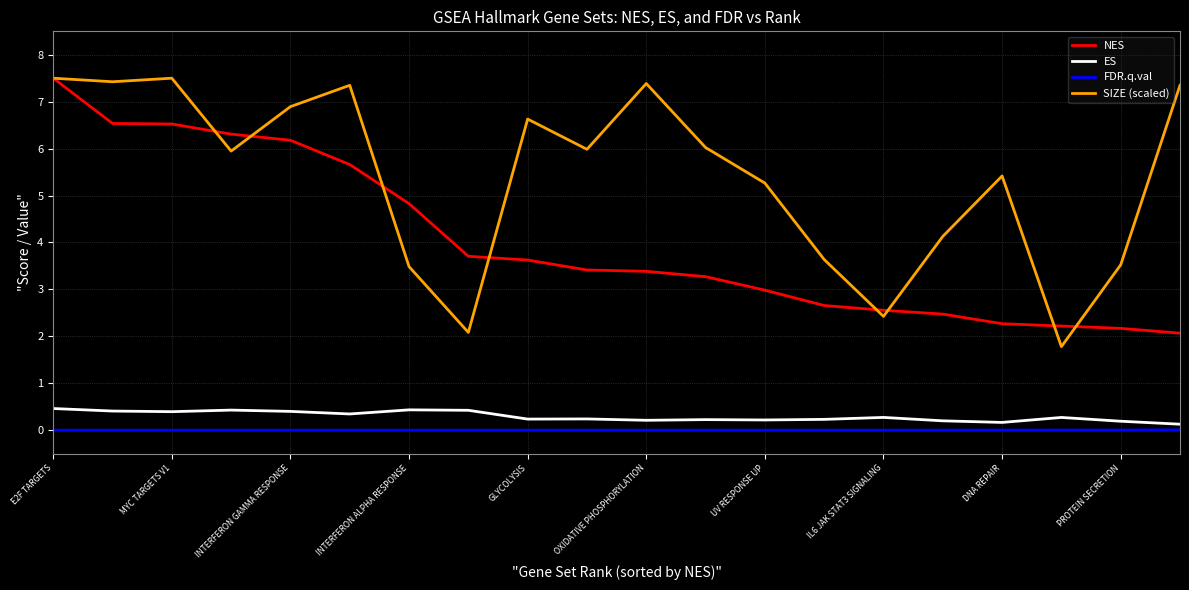

What is the highest value of the SIZE (scaled) series?

7.5